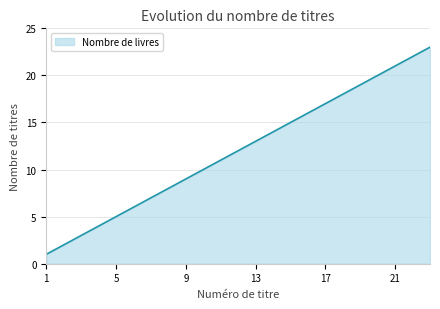

What is the maximum value shown in the chart?

23